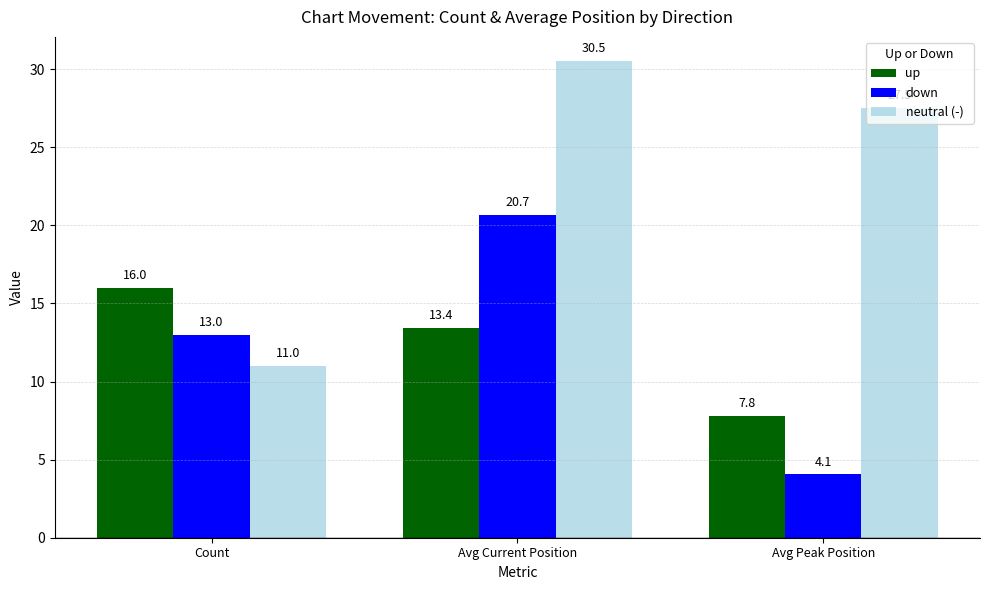

At which category does the chart reach its peak across all series?

Avg Current Position